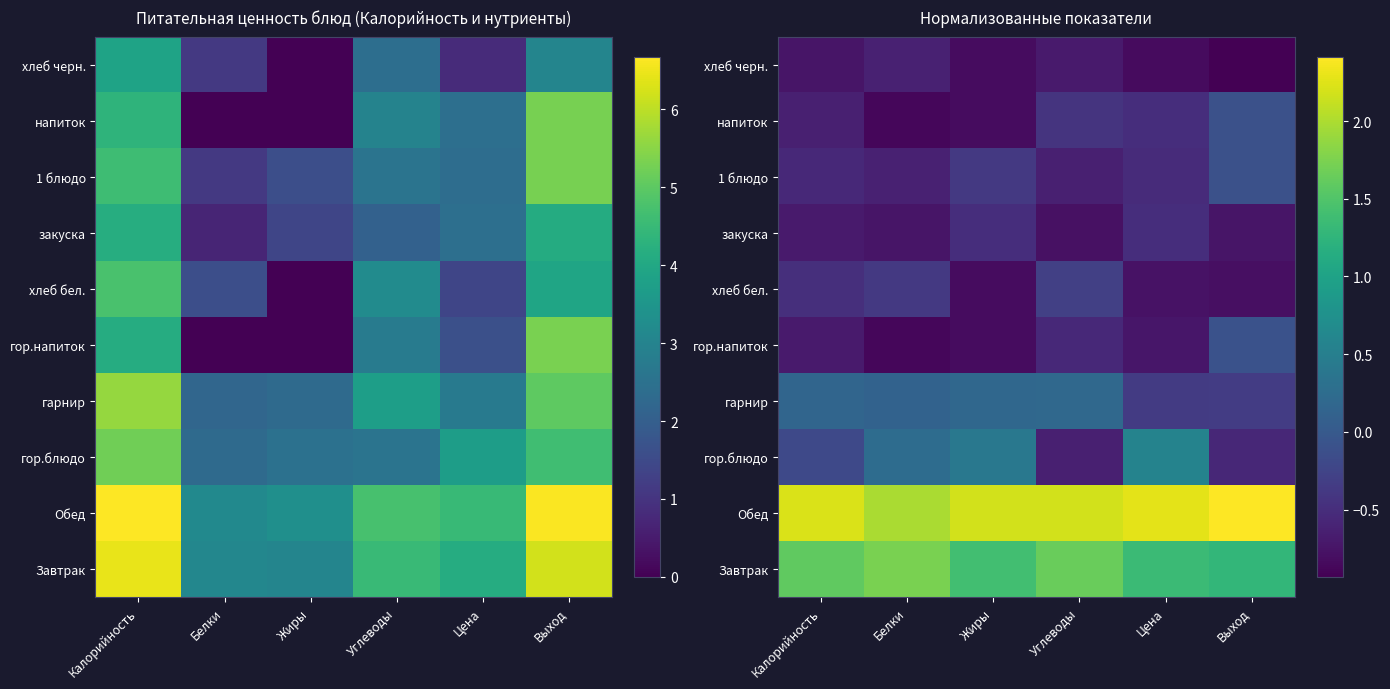

How many data points does each series have?

6